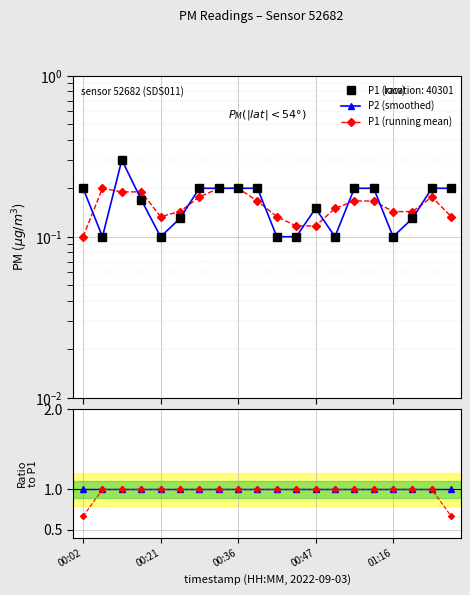

Which series has the widest spread of values?

ratio P1_mean/P1